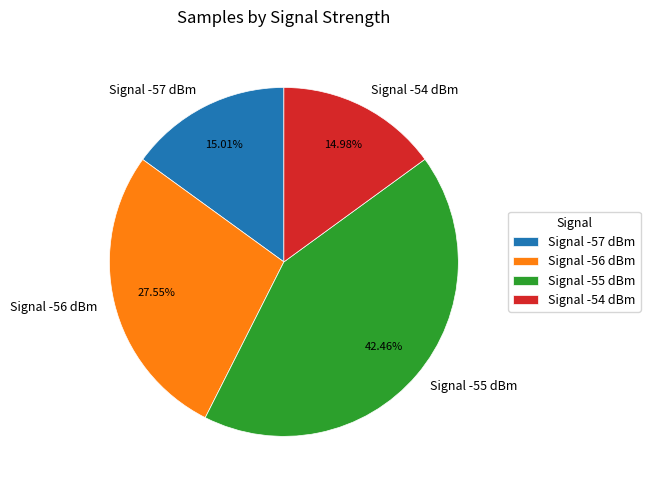

Count the number of slices in the pie.

4